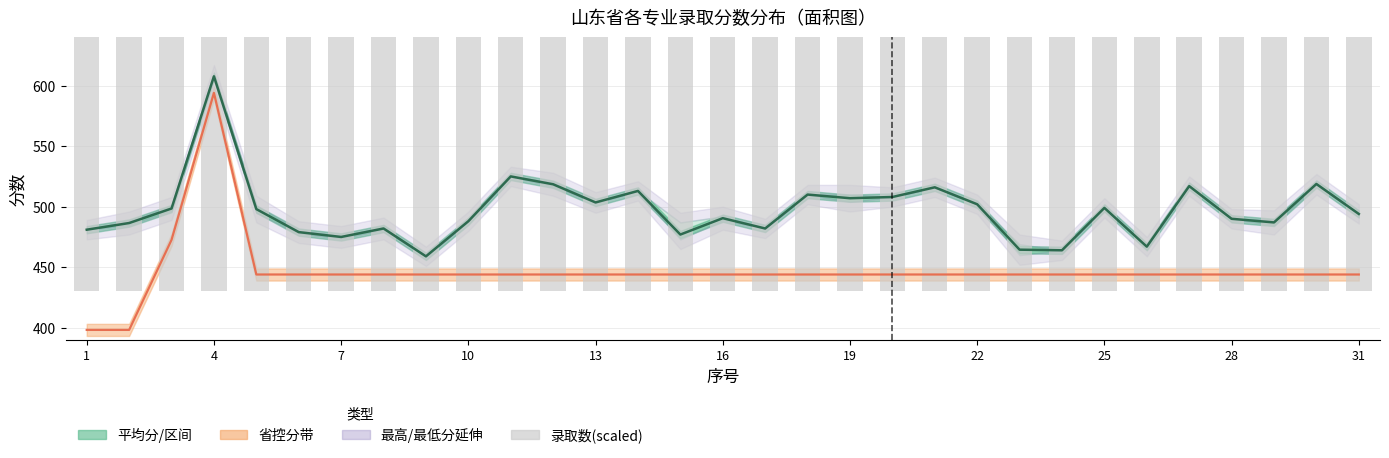

Which series has the largest range (max minus min)?

省控分